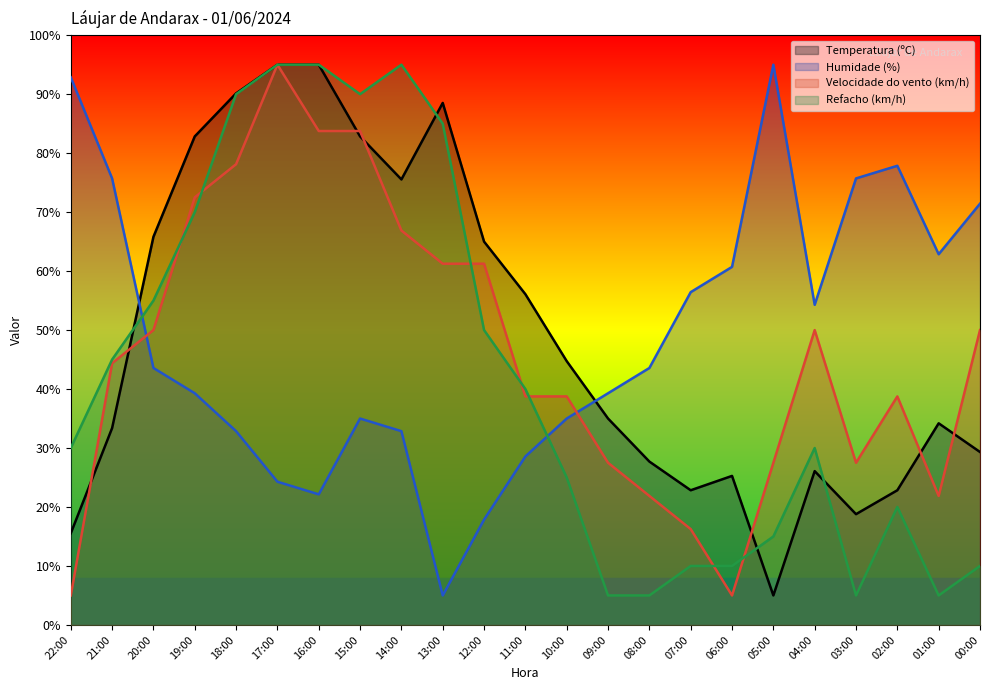

Is it true that Humidade (%) equals 24.3 at 17:00?

True